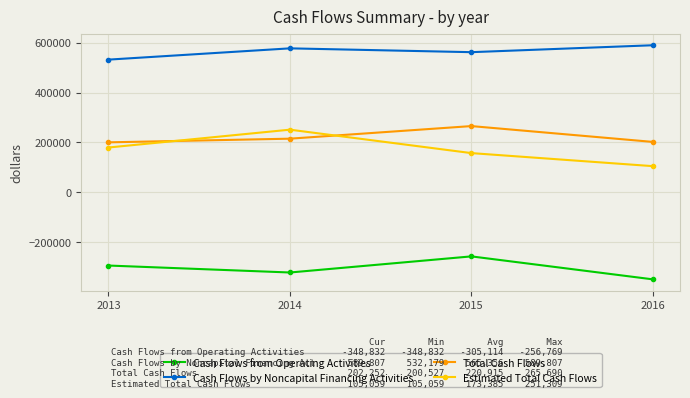

The value of Cash Flows by Noncapital Financing Activities at 2013 is 532179. True or false?

True